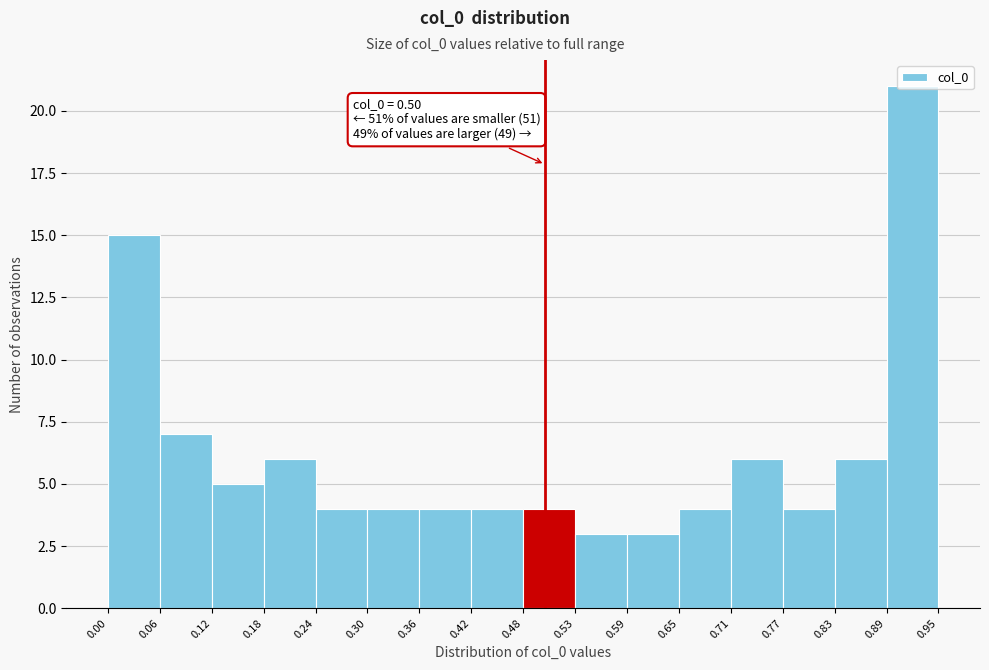

Which range on the x-axis has the tallest bar?

0.89 to 0.95